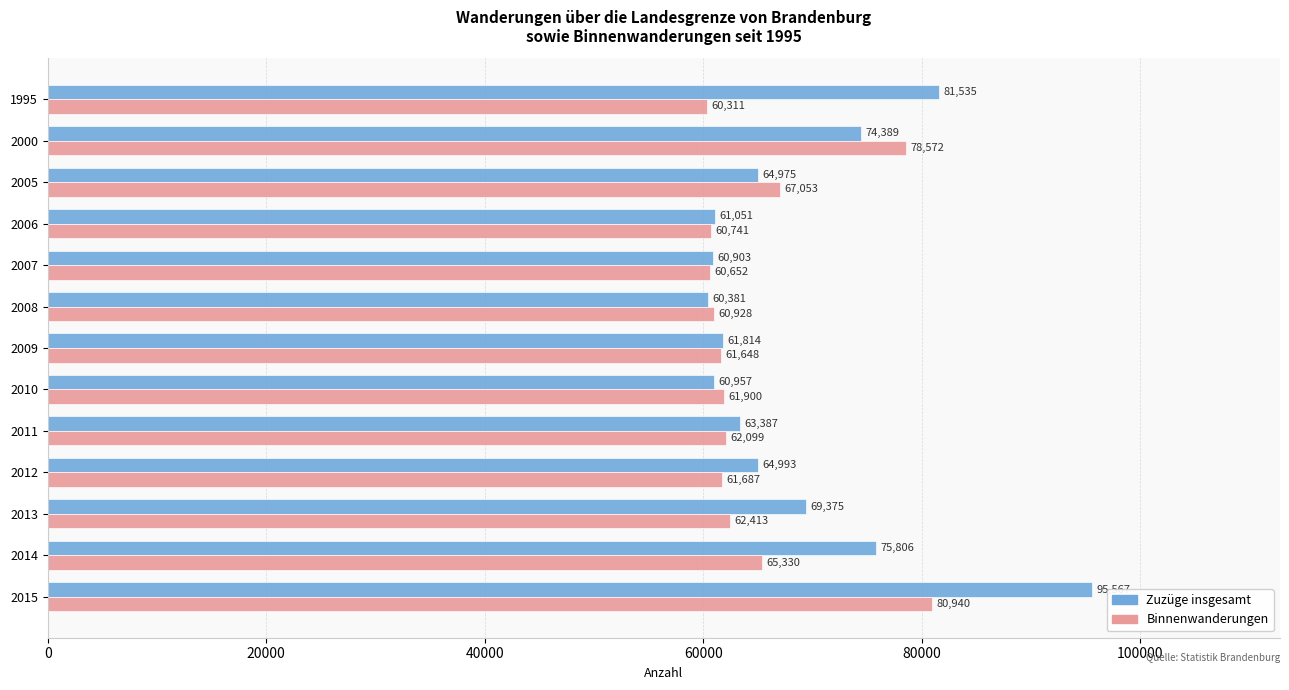

At which label is Binnenwanderungen closest to 70625?

2005